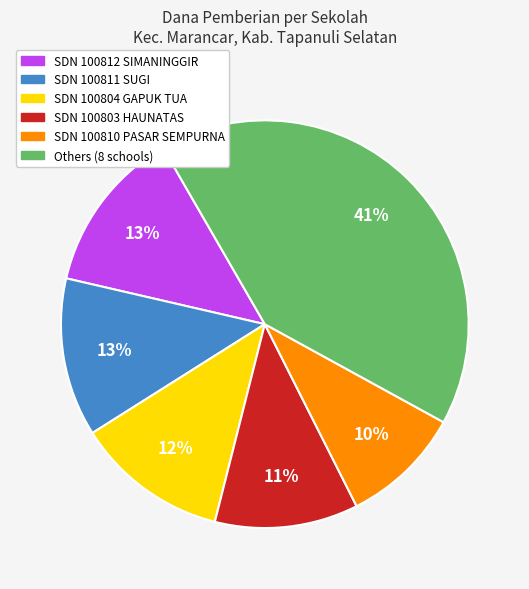

To the nearest percent, what is the average slice percentage?

17%